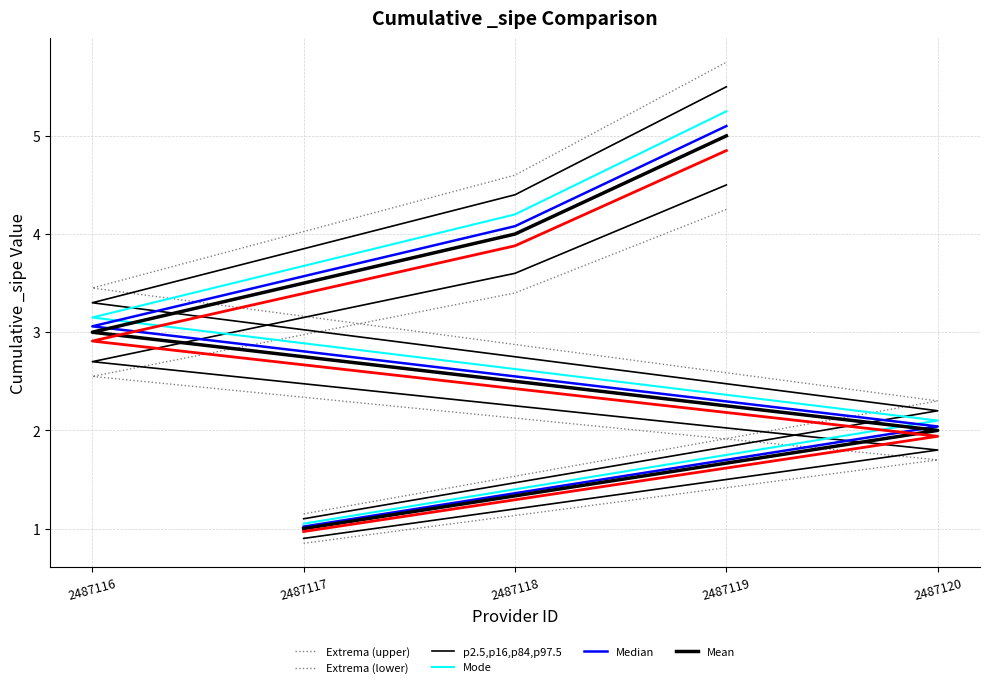

What is the smallest value displayed?

0.8